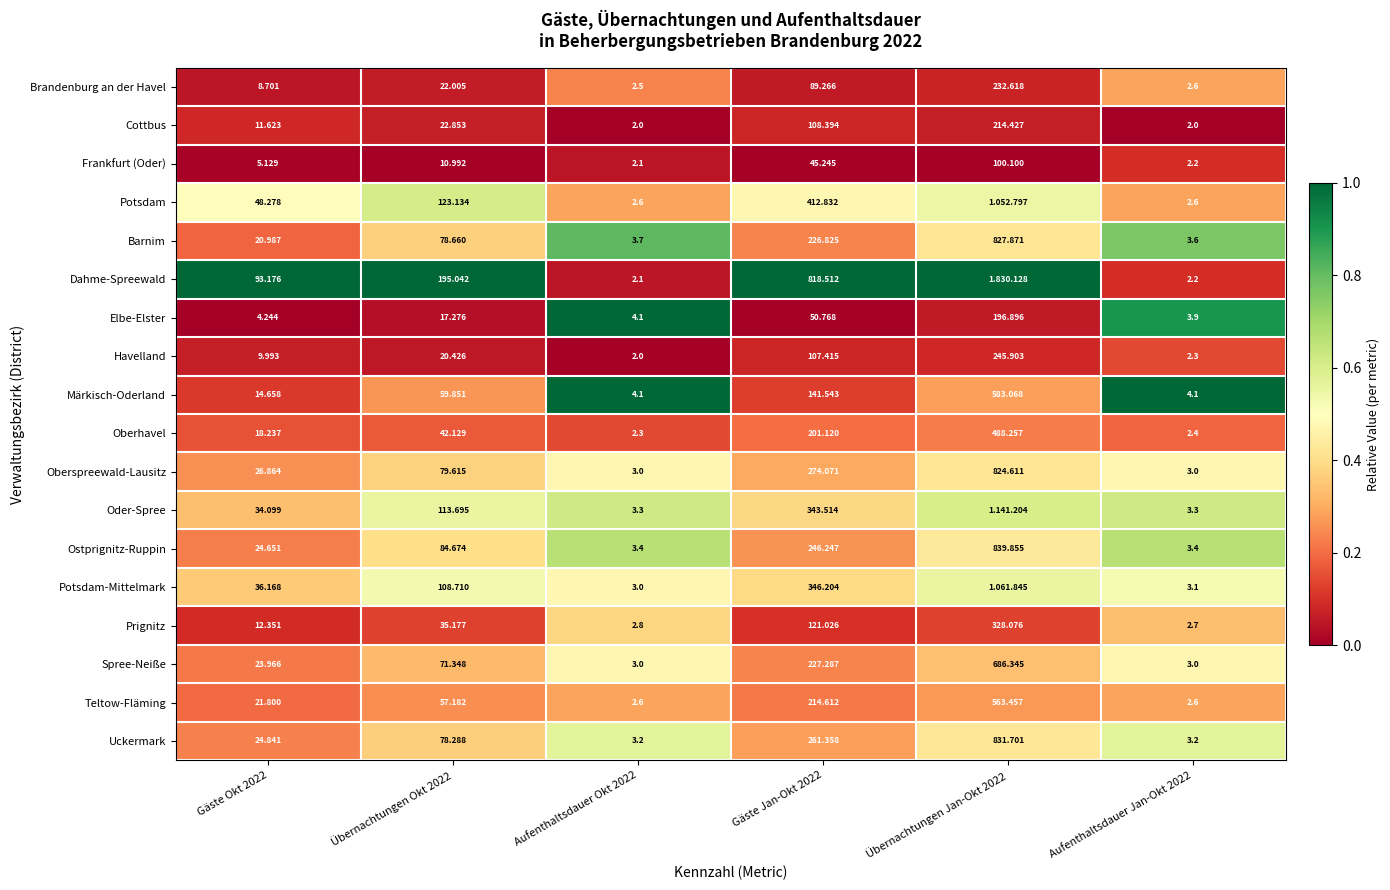

Rank the series at Gäste Jan-Okt 2022 from lowest to highest value.

Frankfurt (Oder), Elbe-Elster, Brandenburg an der Havel, Havelland, Cottbus, Prignitz, Märkisch-Oderland, Oberhavel, Teltow-Fläming, Barnim, Spree-Neiße, Ostprignitz-Ruppin, Uckermark, Oberspreewald-Lausitz, Oder-Spree, Potsdam-Mittelmark, Potsdam, Dahme-Spreewald